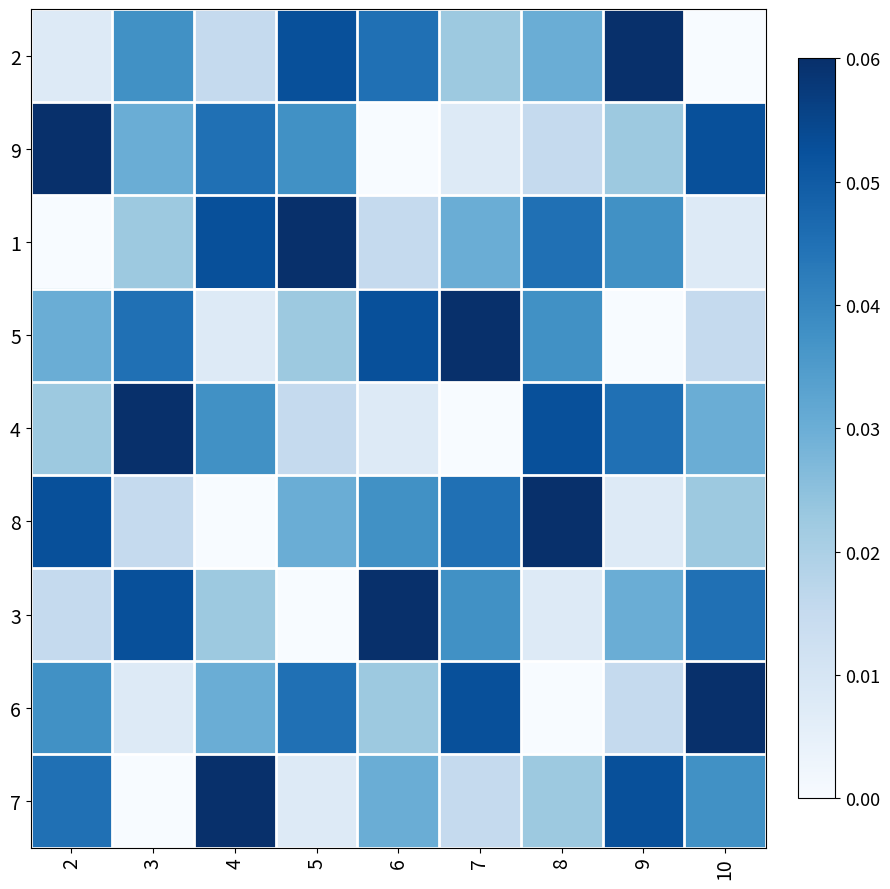

What is the total value across all series at 2?

0.3